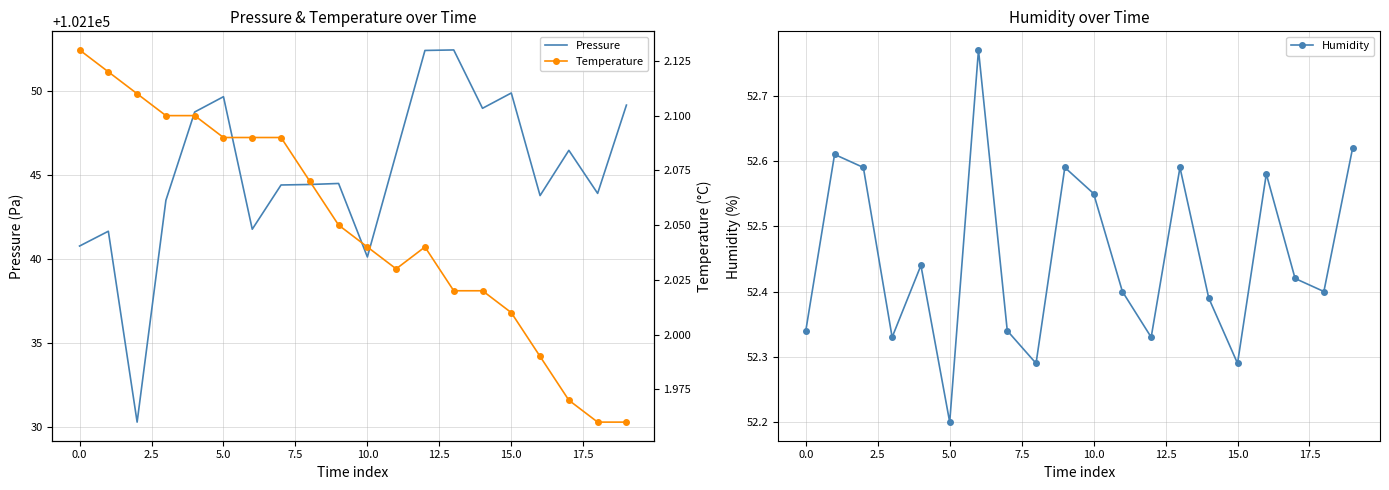

True or false: Pressure and Temperature intersect in this chart.

False